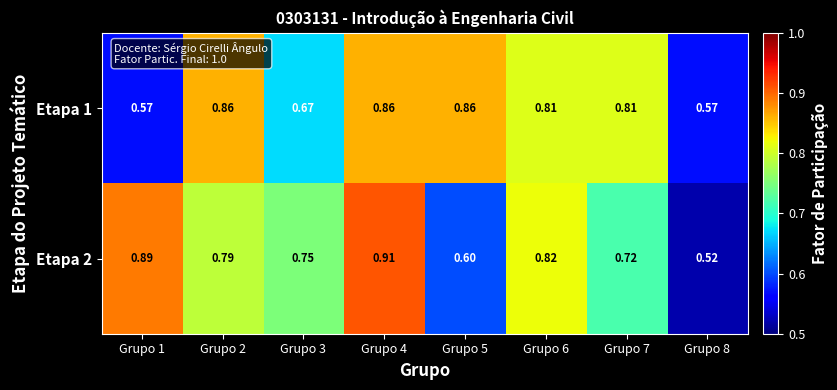

At which category is the sum across all series the highest?

Grupo 4